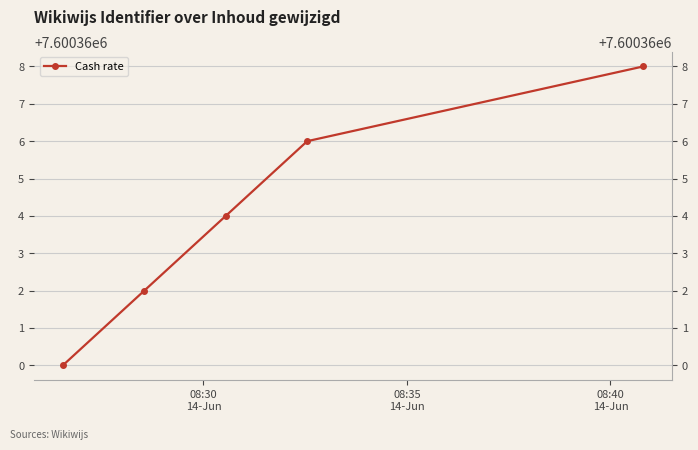

How many lines are shown in the chart?

1